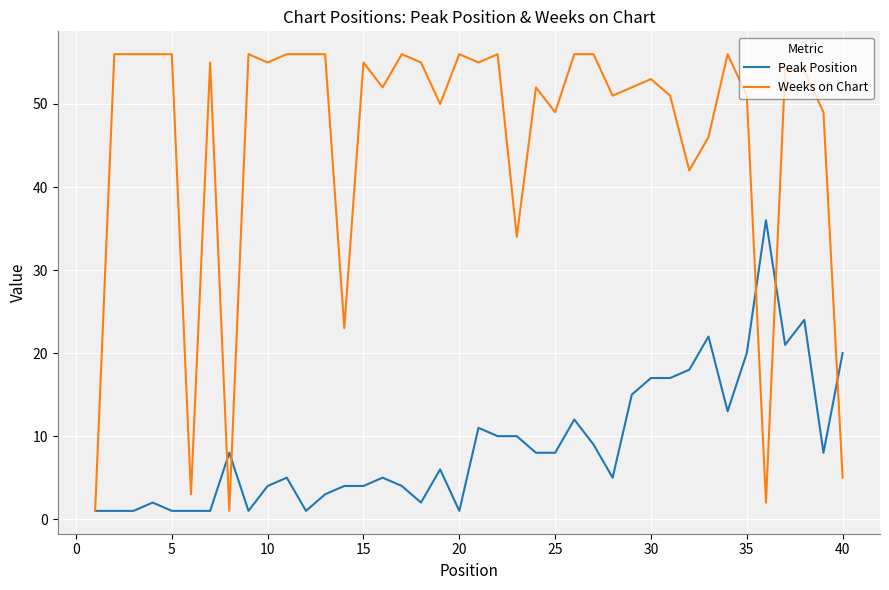

List the series in order of their peak value, lowest first.

Peak Position, Weeks on Chart